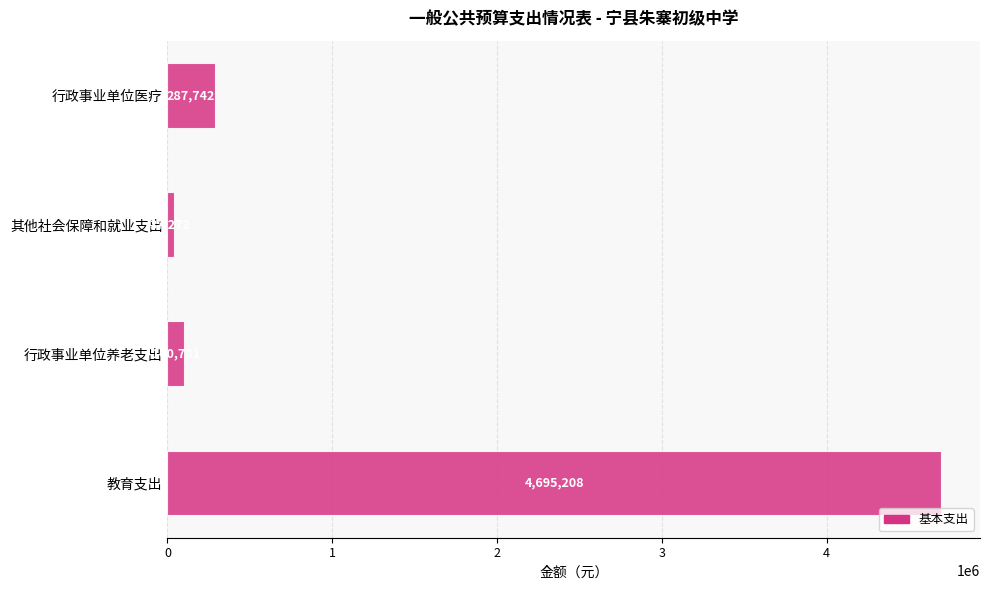

Are the bars horizontal?

Yes